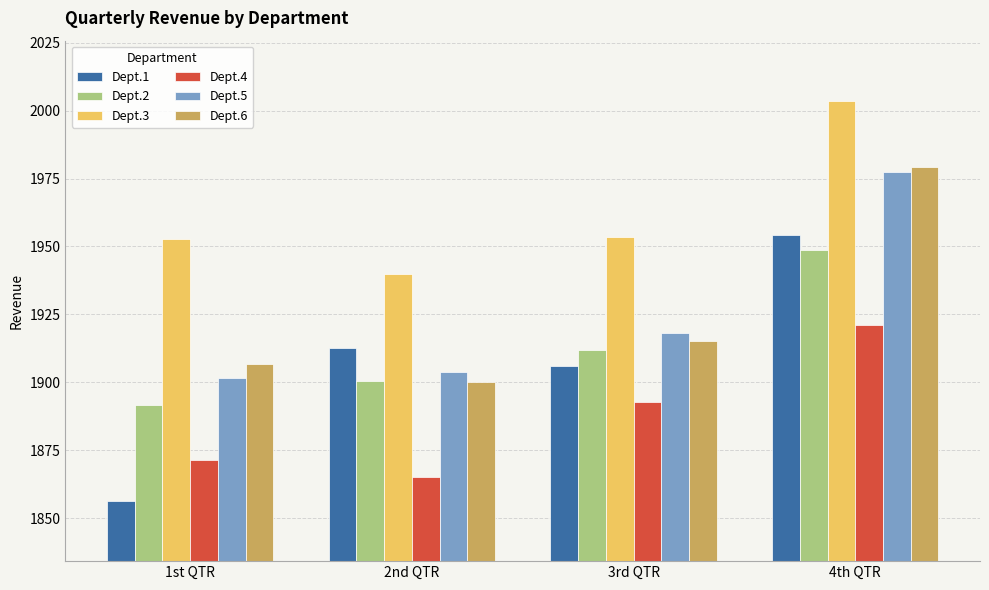

Where is Dept.6 nearest to the value 1939?

3rd QTR